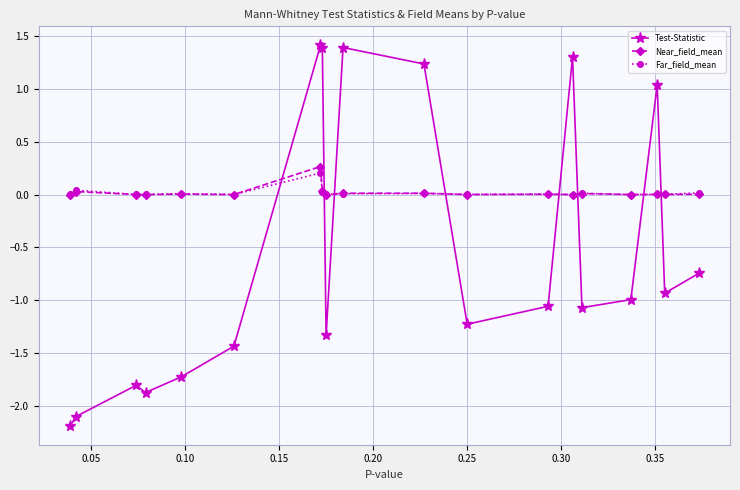

Which series has the largest range (max minus min)?

Test-Statistic